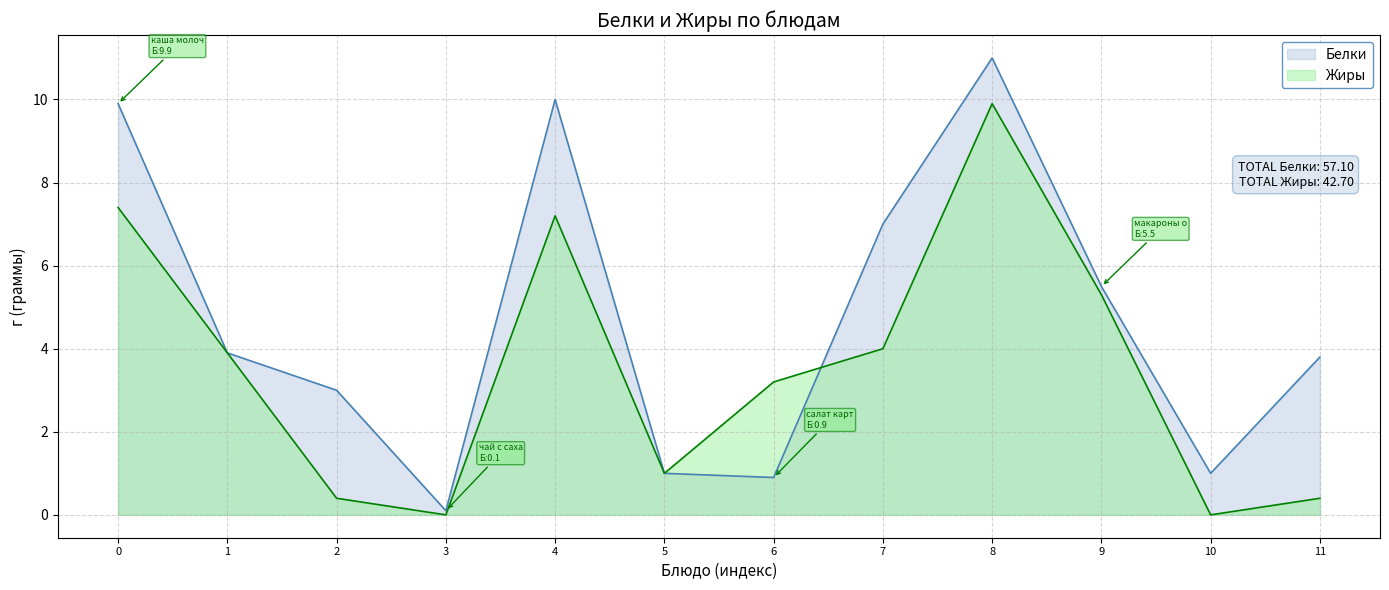

At which category does Жиры reach its first local valley?

3